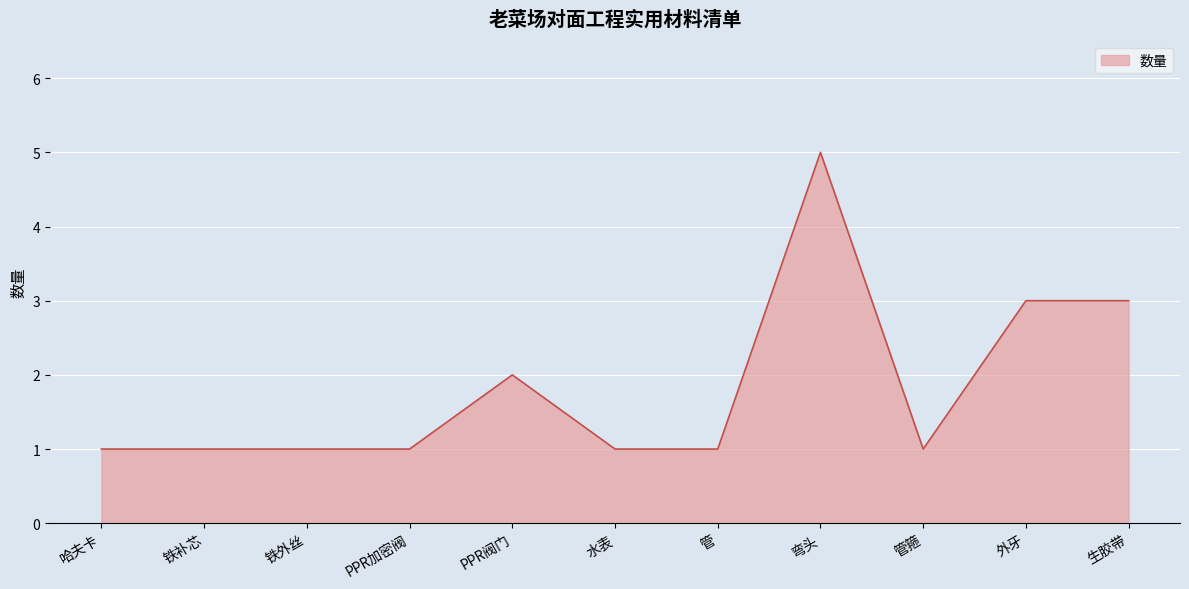

What is the difference between the maximum and minimum values?

4